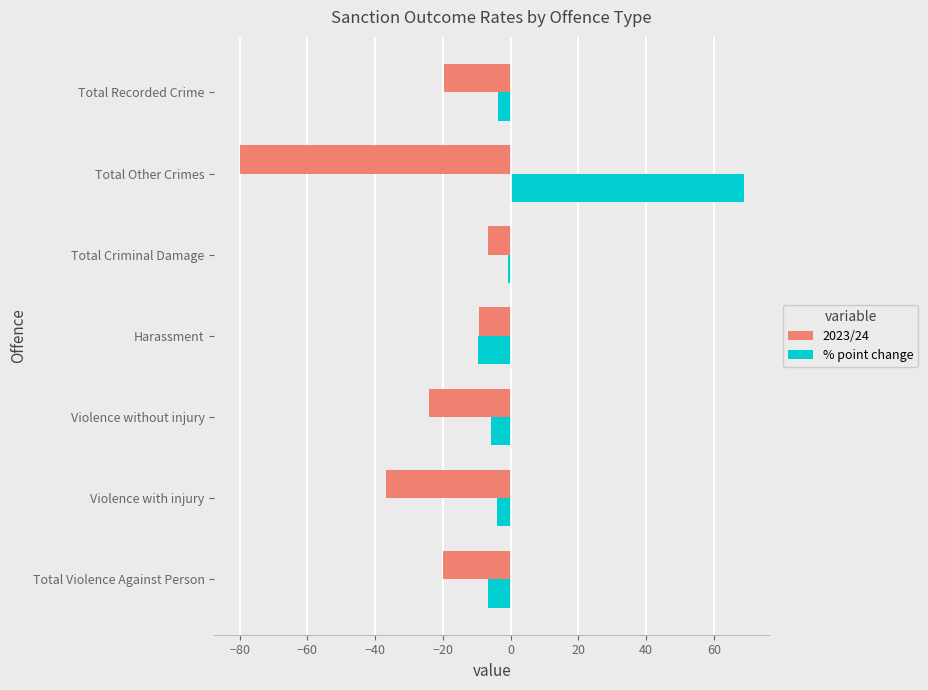

Which series changed the most between Total Violence Against Person and Total Other Crimes?

% point change